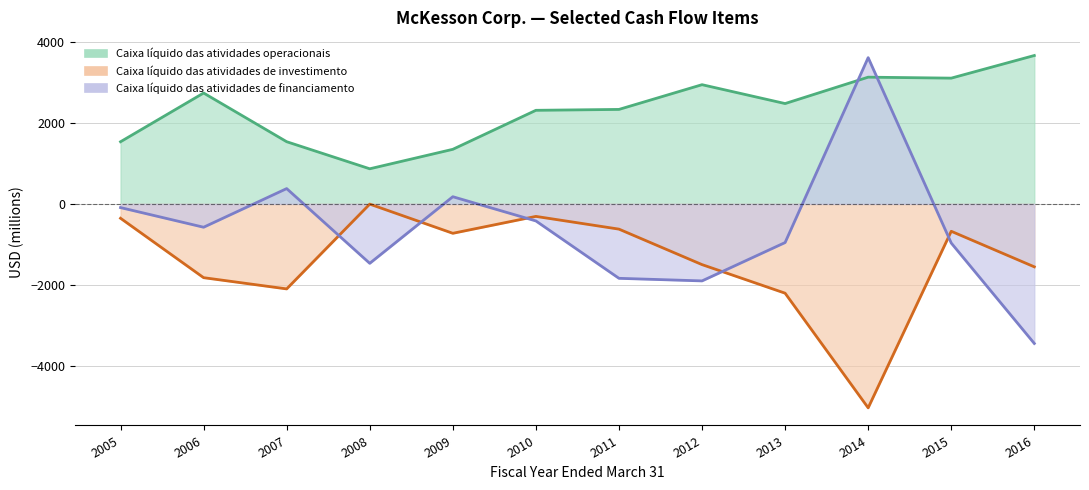

What is the total value across all series at 2013?

-682